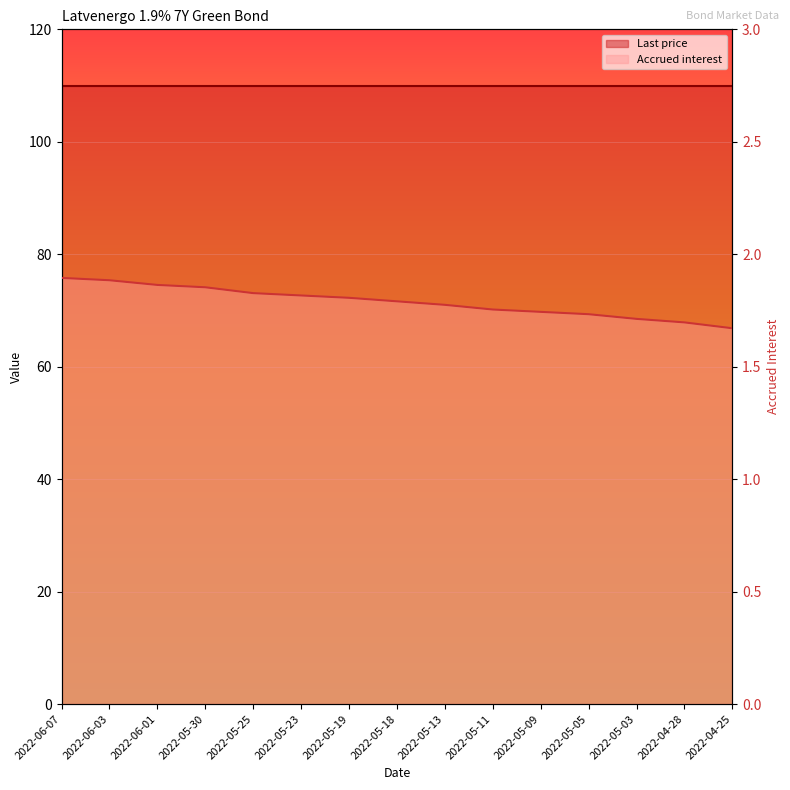

True or false: the data has more than 0 interior local peaks.

False